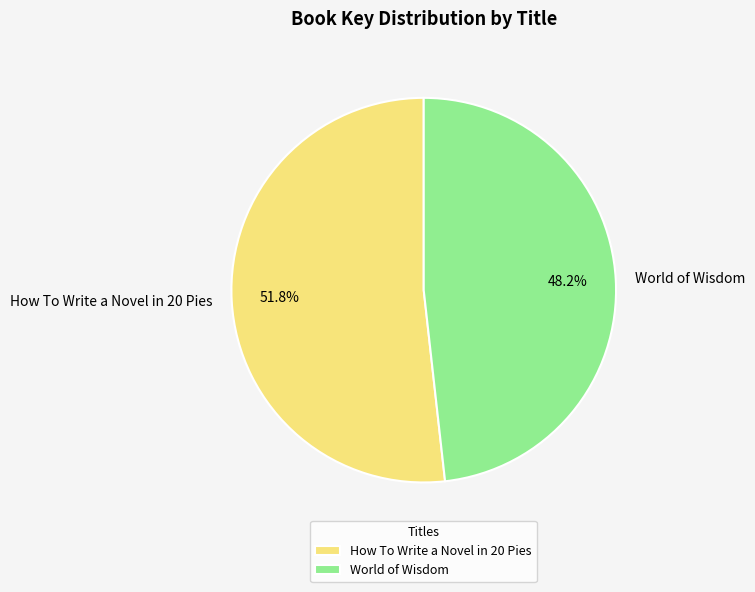

To the nearest percent, what portion does How To Write a Novel in 20 Pies represent?

52%